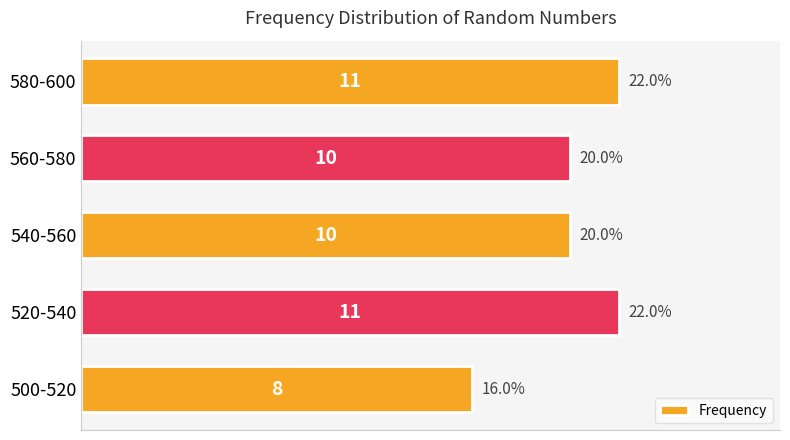

Reading bottom to top, extract all data points from this chart.

500-520=8	520-540=11	540-560=10	560-580=10	580-600=11